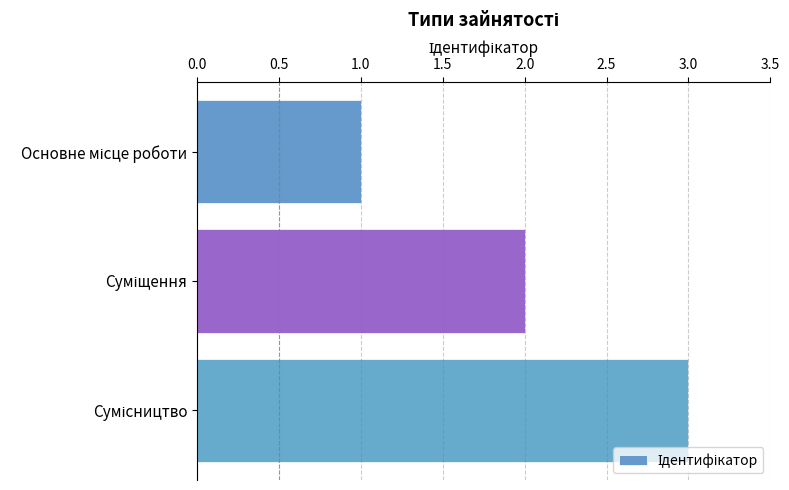

What is the sum of all values?

6